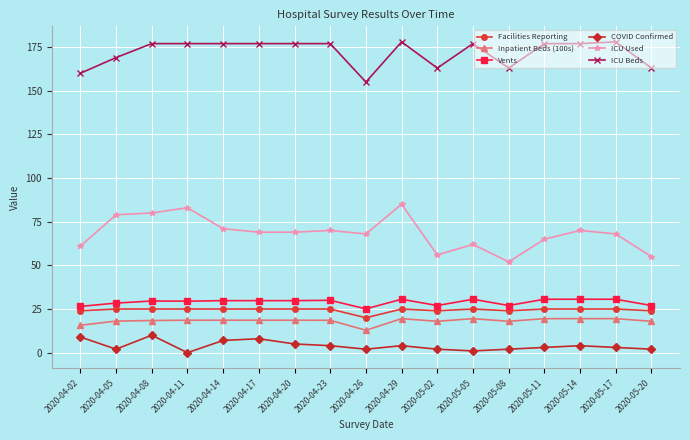

The value of Facilities Reporting at 2020-05-02 is 24.0. True or false?

True